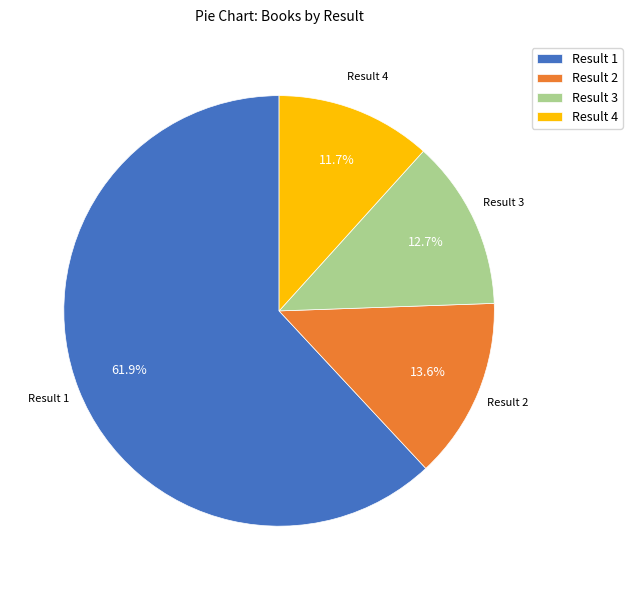

How many segments does this pie chart have?

4